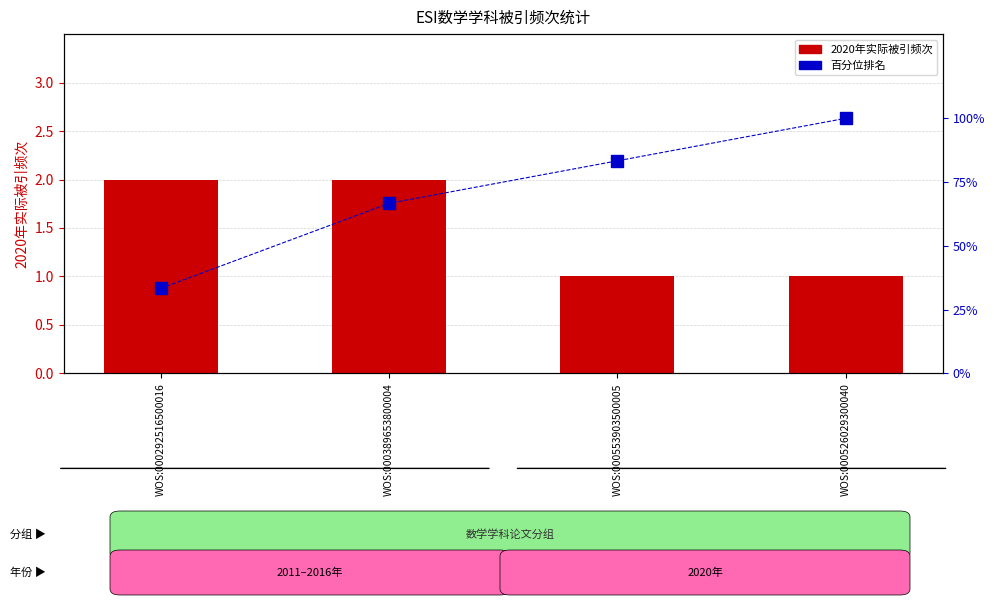

What is the difference between the highest and lowest values at WOS:000292516500016?

31.3